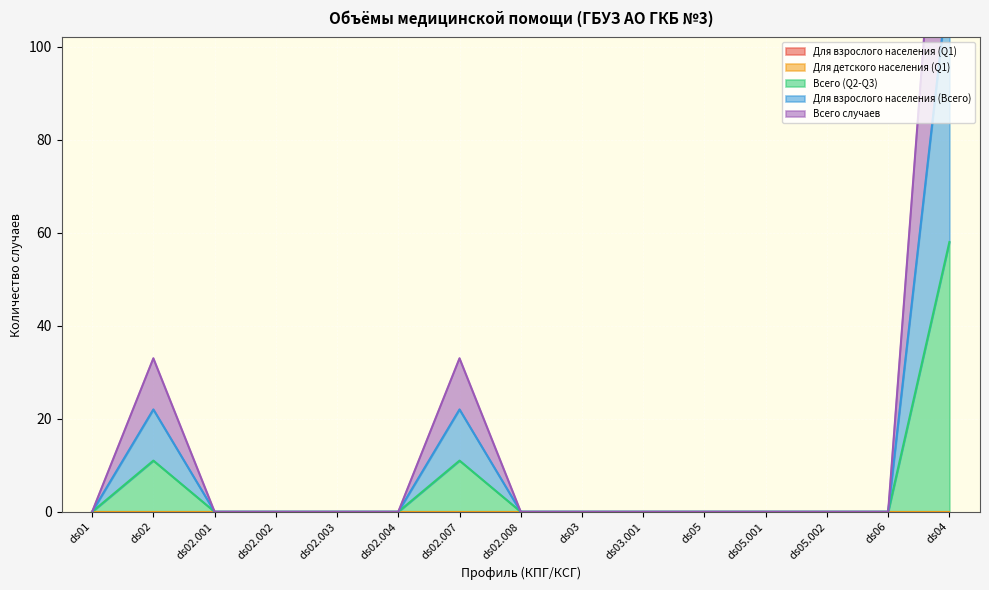

True or false: Всего (Q2-Q3) has a value of 0 at ds03.001.

True